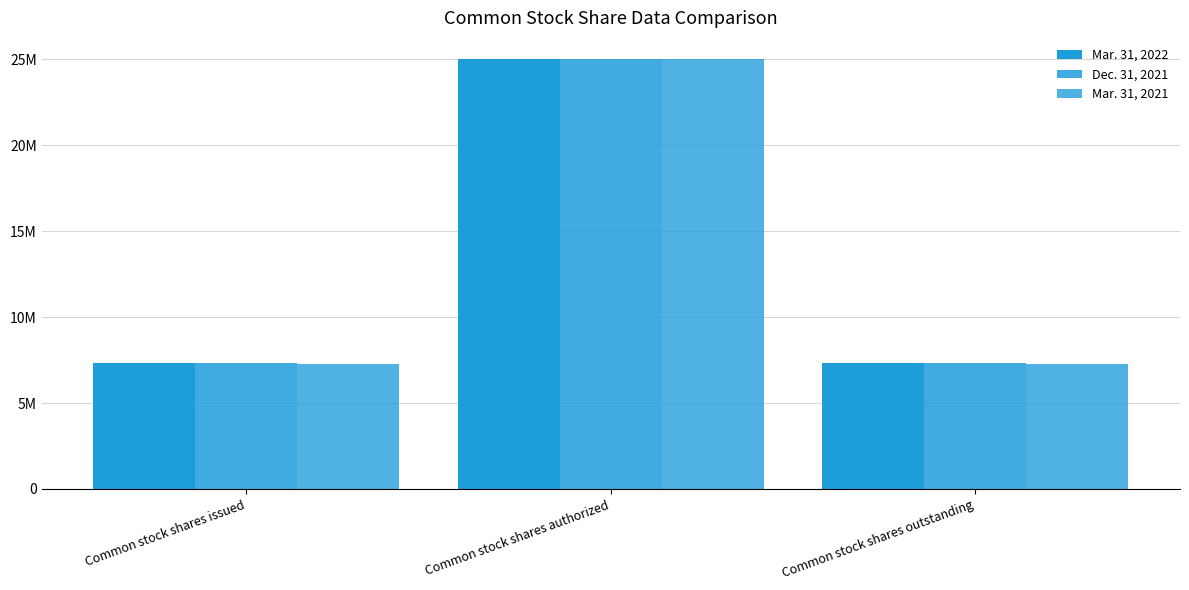

What is the difference between the maximum and minimum values in the Dec. 31, 2021 series?

17697801